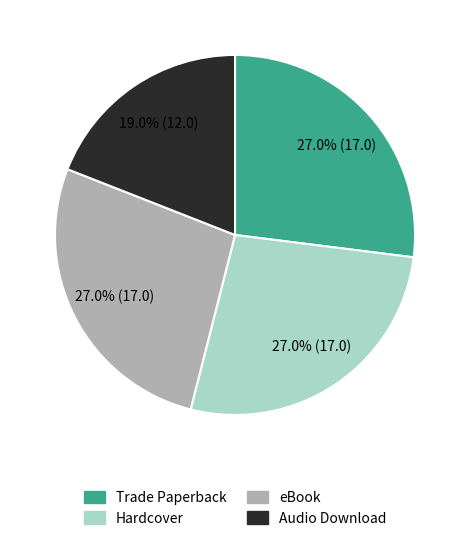

To the nearest percent, what percentage of the pie is Audio Download?

19%